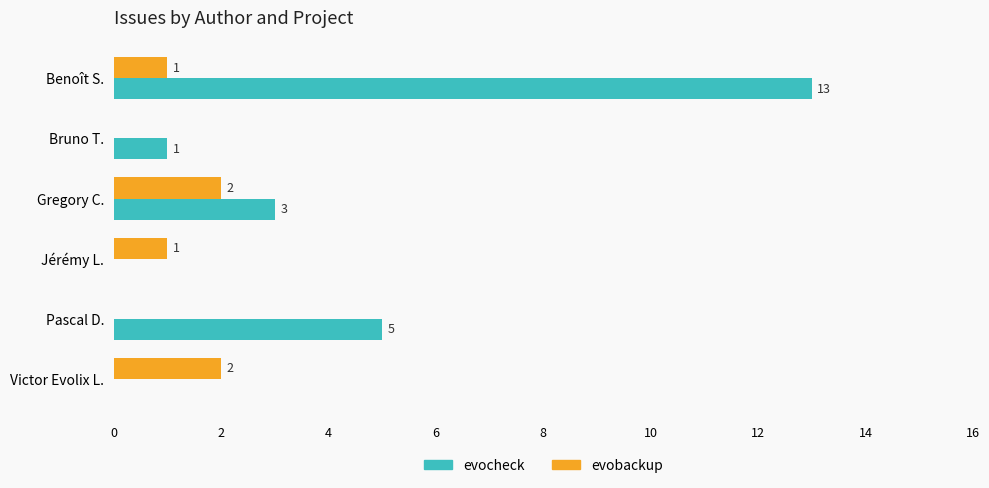

At which category does the chart reach its peak across all series?

Benoît S.